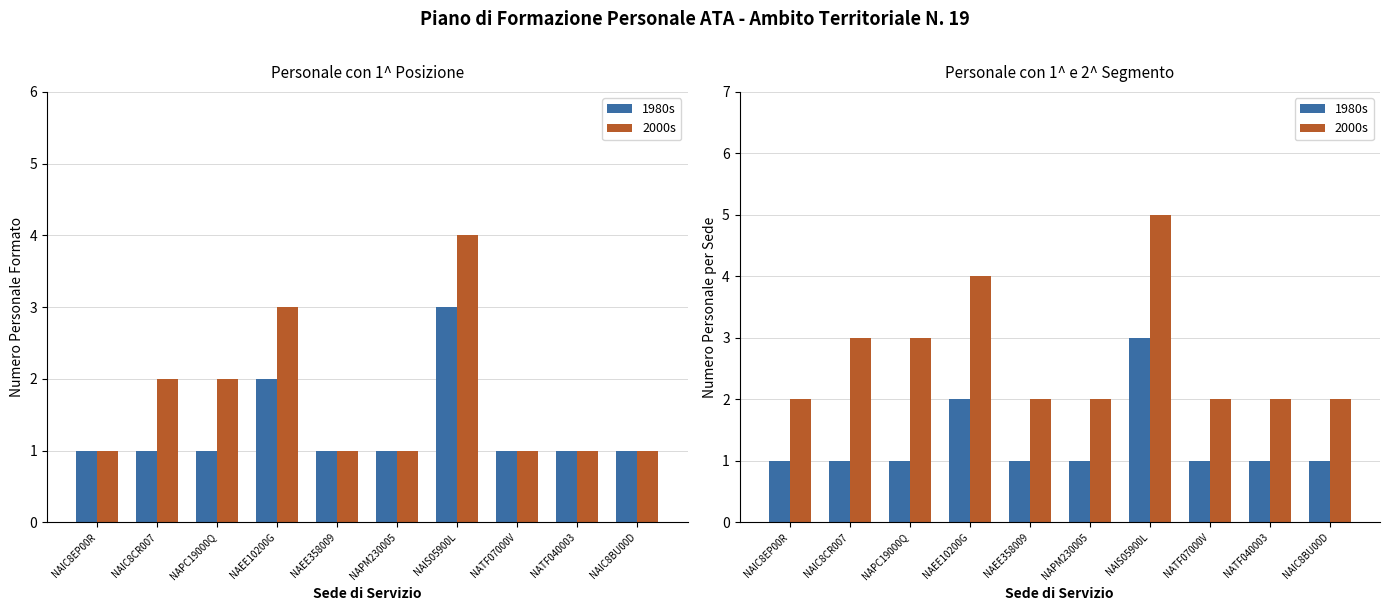

Between NATF040003 and NAIS05900L, which is larger?

NAIS05900L